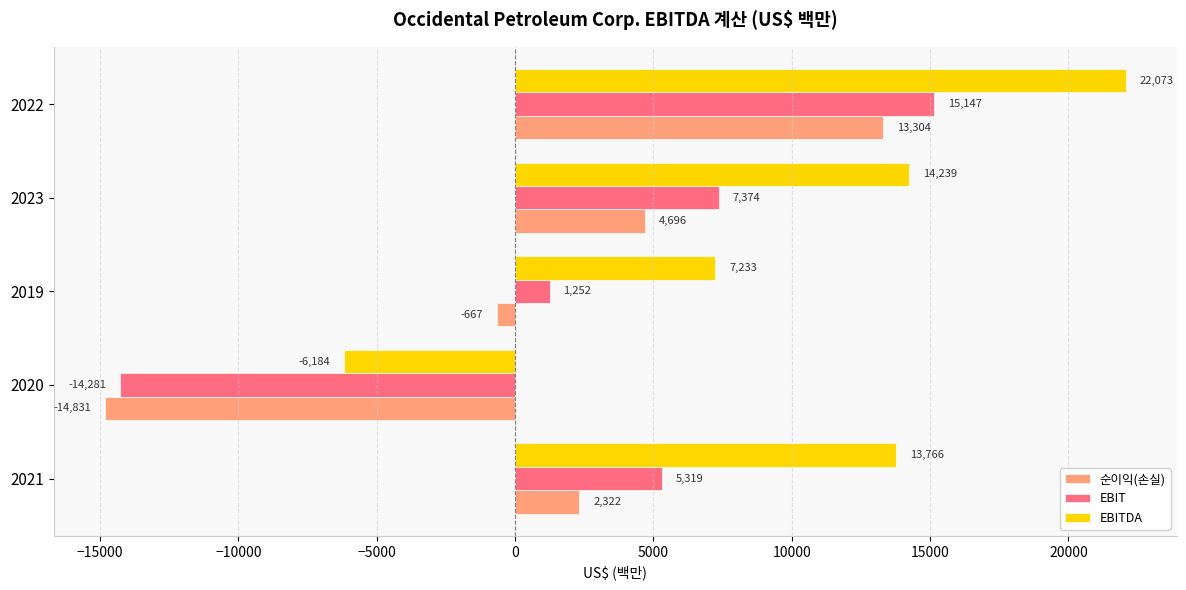

Which series has the largest total across all categories?

EBITDA